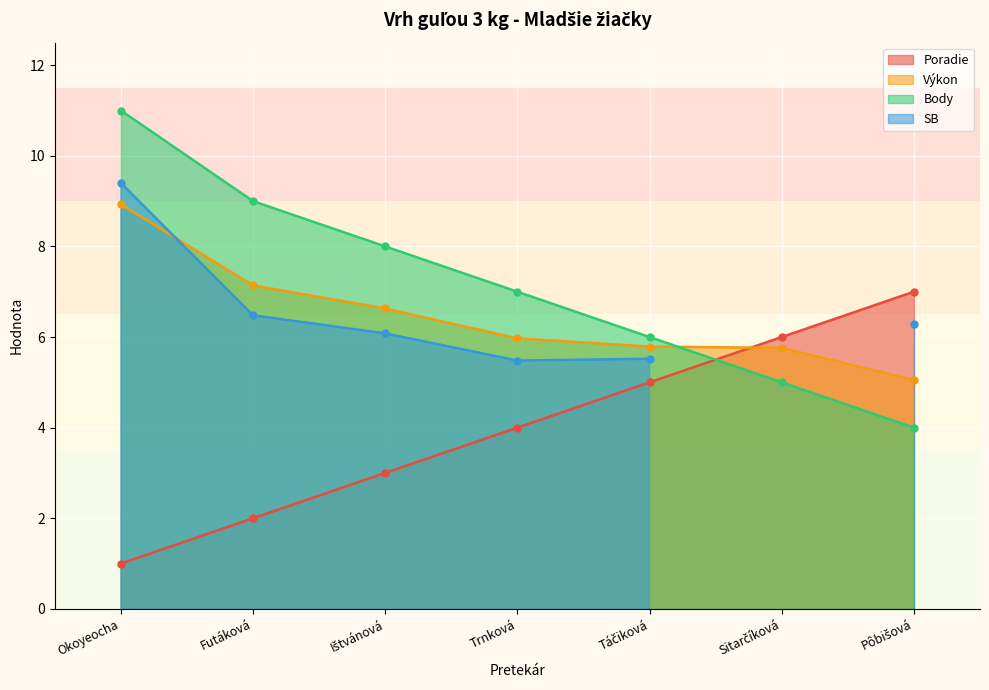

What is the value of the Body point at the 6th from the left?

5.0